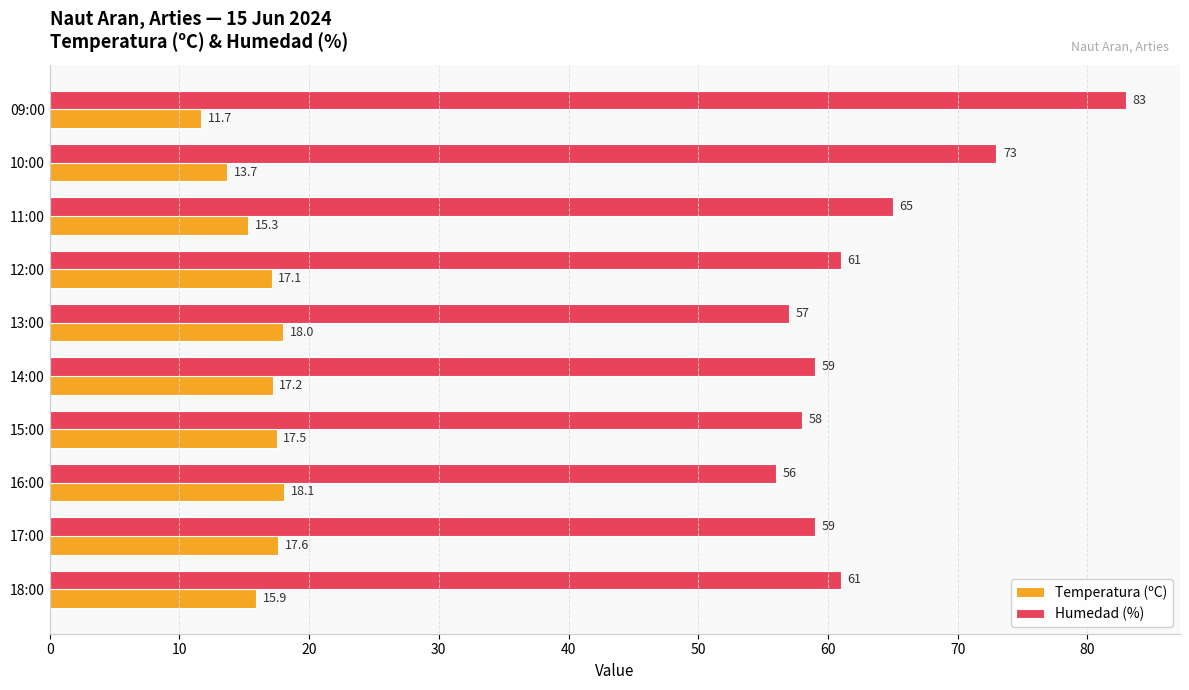

What is the sum of all Humedad (%) values?

632.0